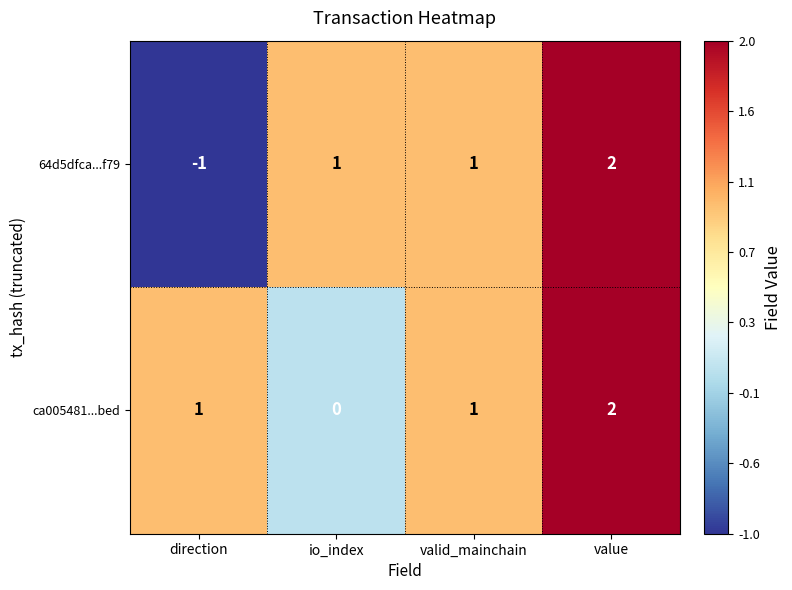

The ca005481...bed series shows 2 at value. True or false?

True